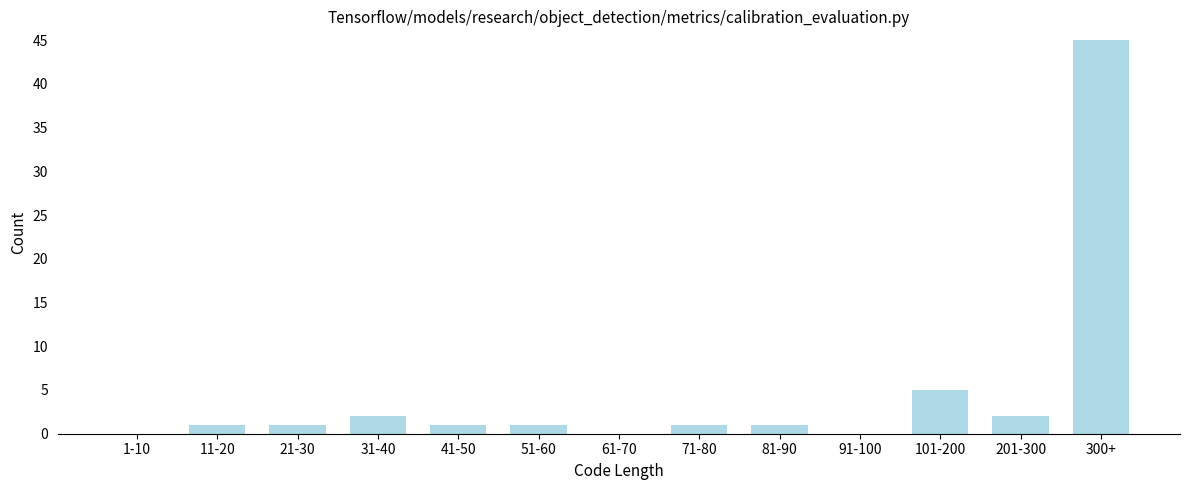

Reading left to right, transcribe all the data shown in this chart.

1-10=0	11-20=1	21-30=1	31-40=2	41-50=1	51-60=1	61-70=0	71-80=1	81-90=1	91-100=0	101-200=5	201-300=2	300+=45